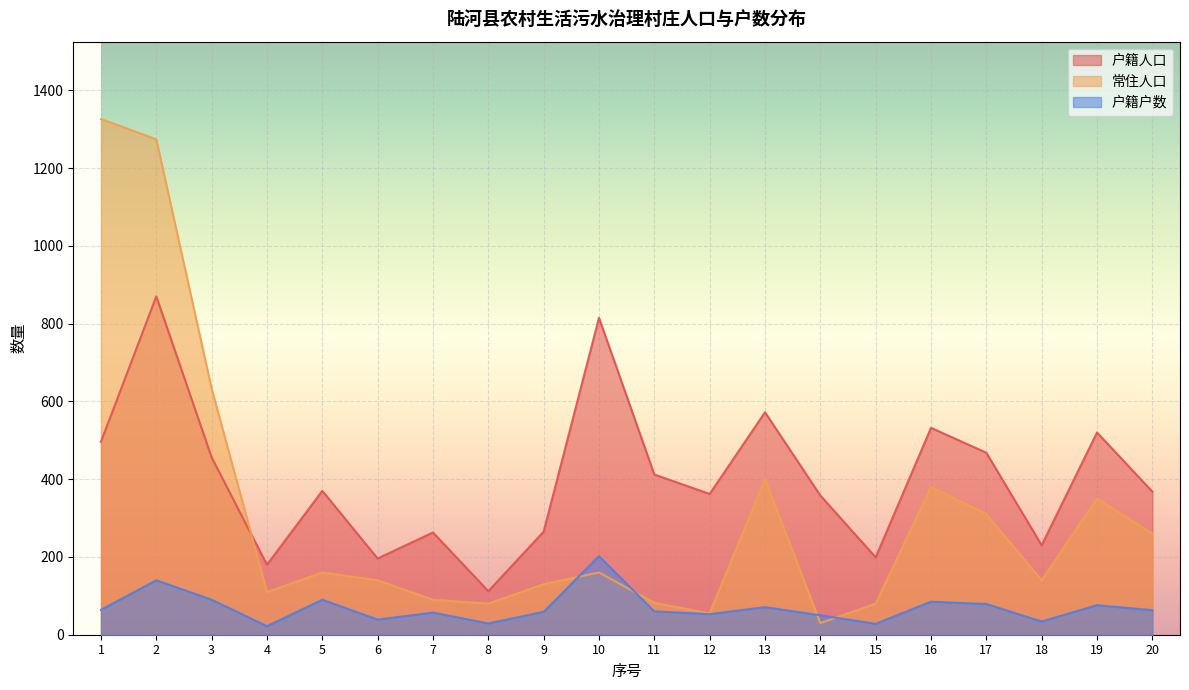

What is the difference between the maximum and minimum values in the 户籍户数 series?

180